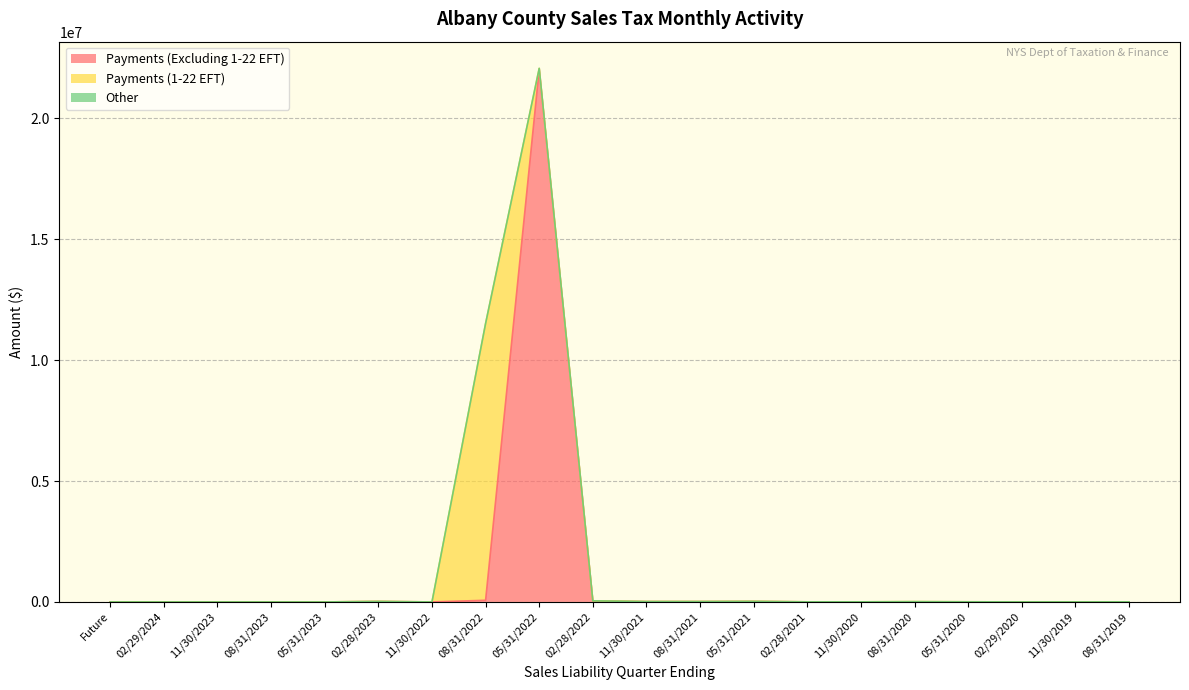

What are all the series names shown in the legend?

Payments (Excluding 1-22 EFT), Payments (1-22 EFT), Other